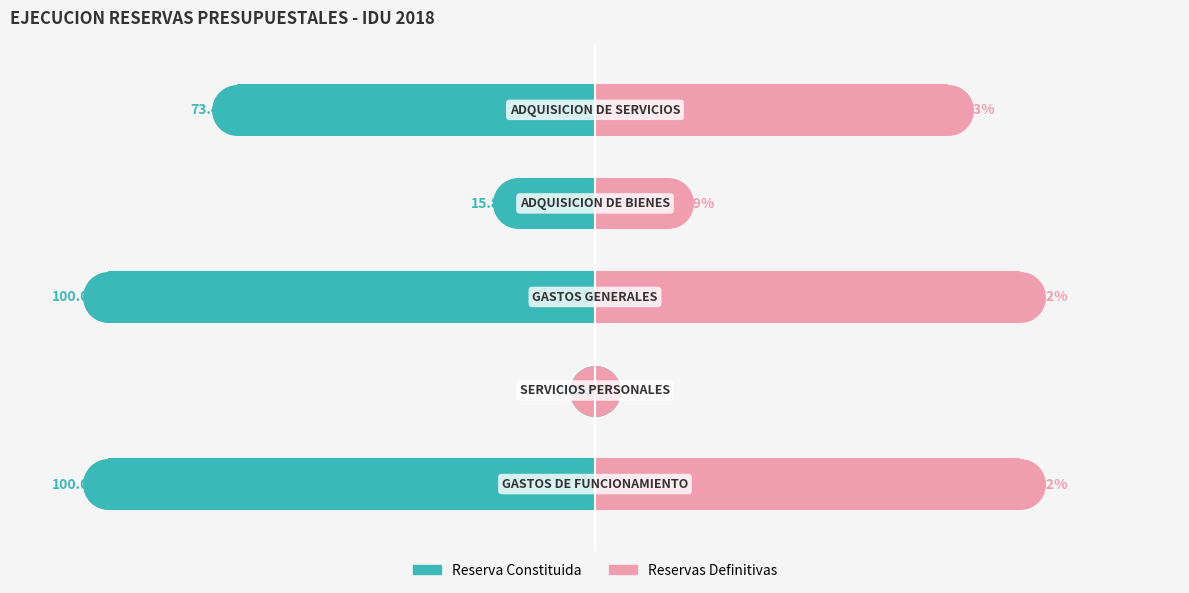

What is the difference between the maximum and minimum values in the Reserva Constituida series?

100.0